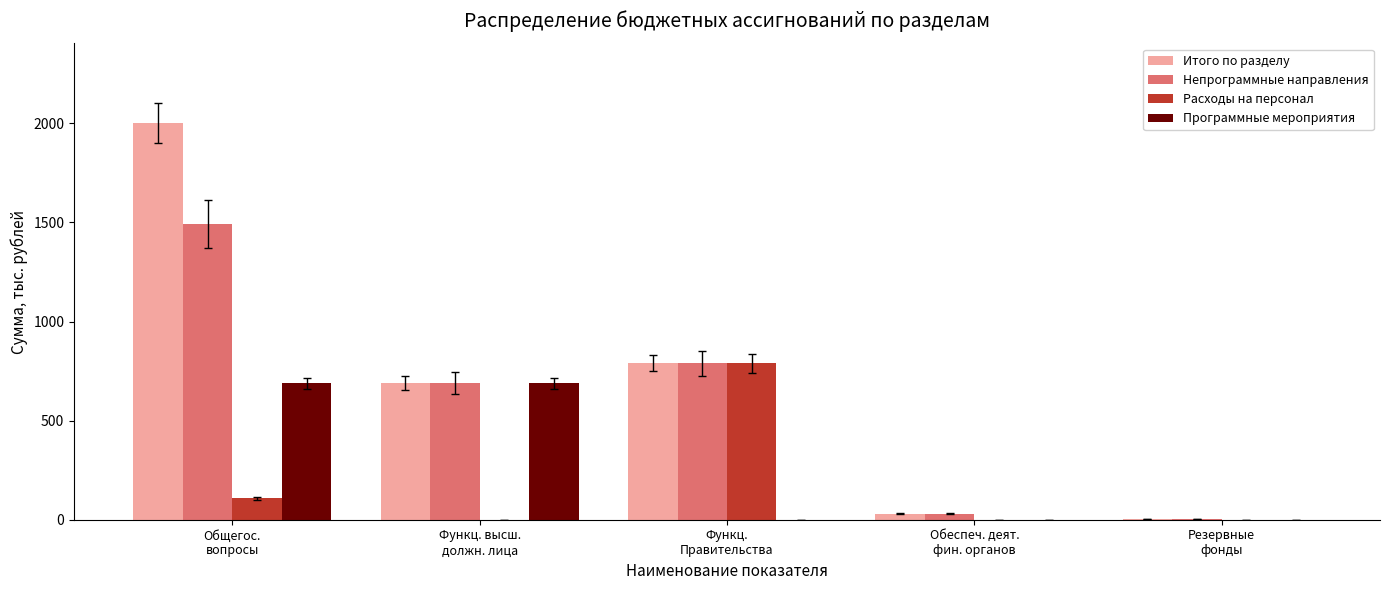

What is the greatest value displayed?

2002.4